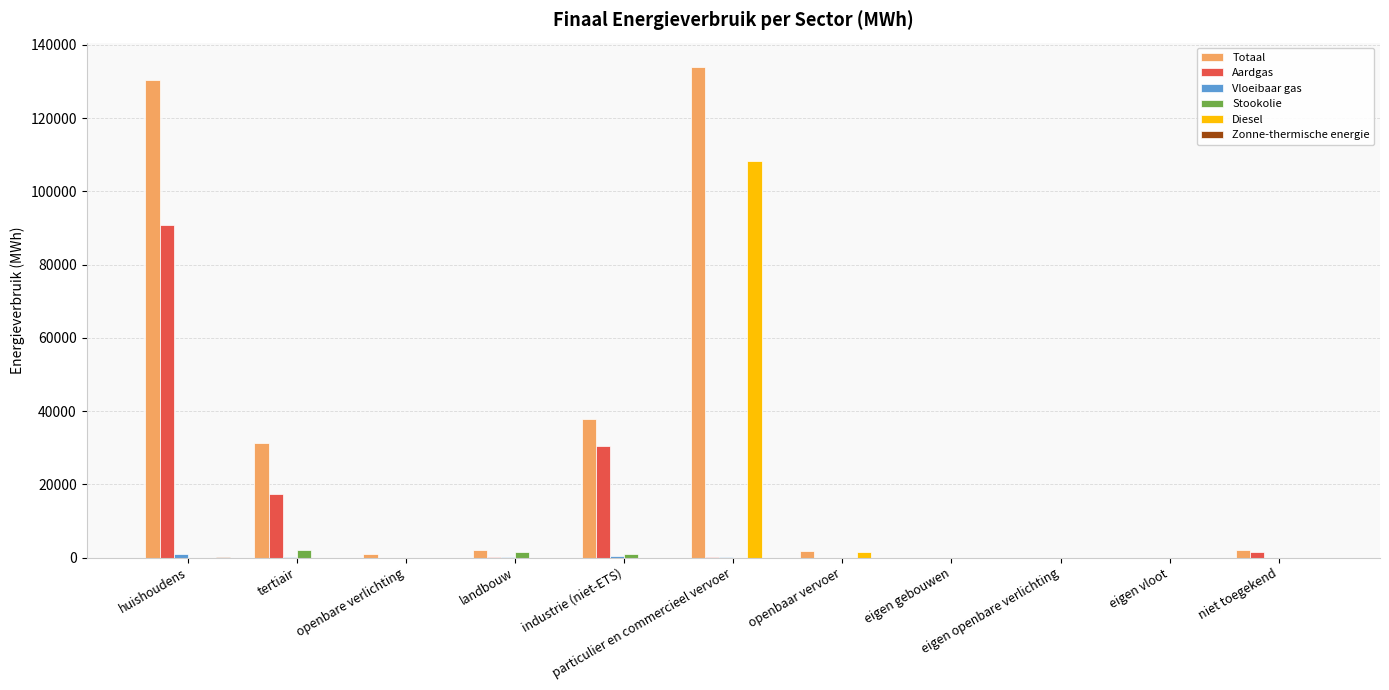

What is the maximum value for Diesel?

108430.2